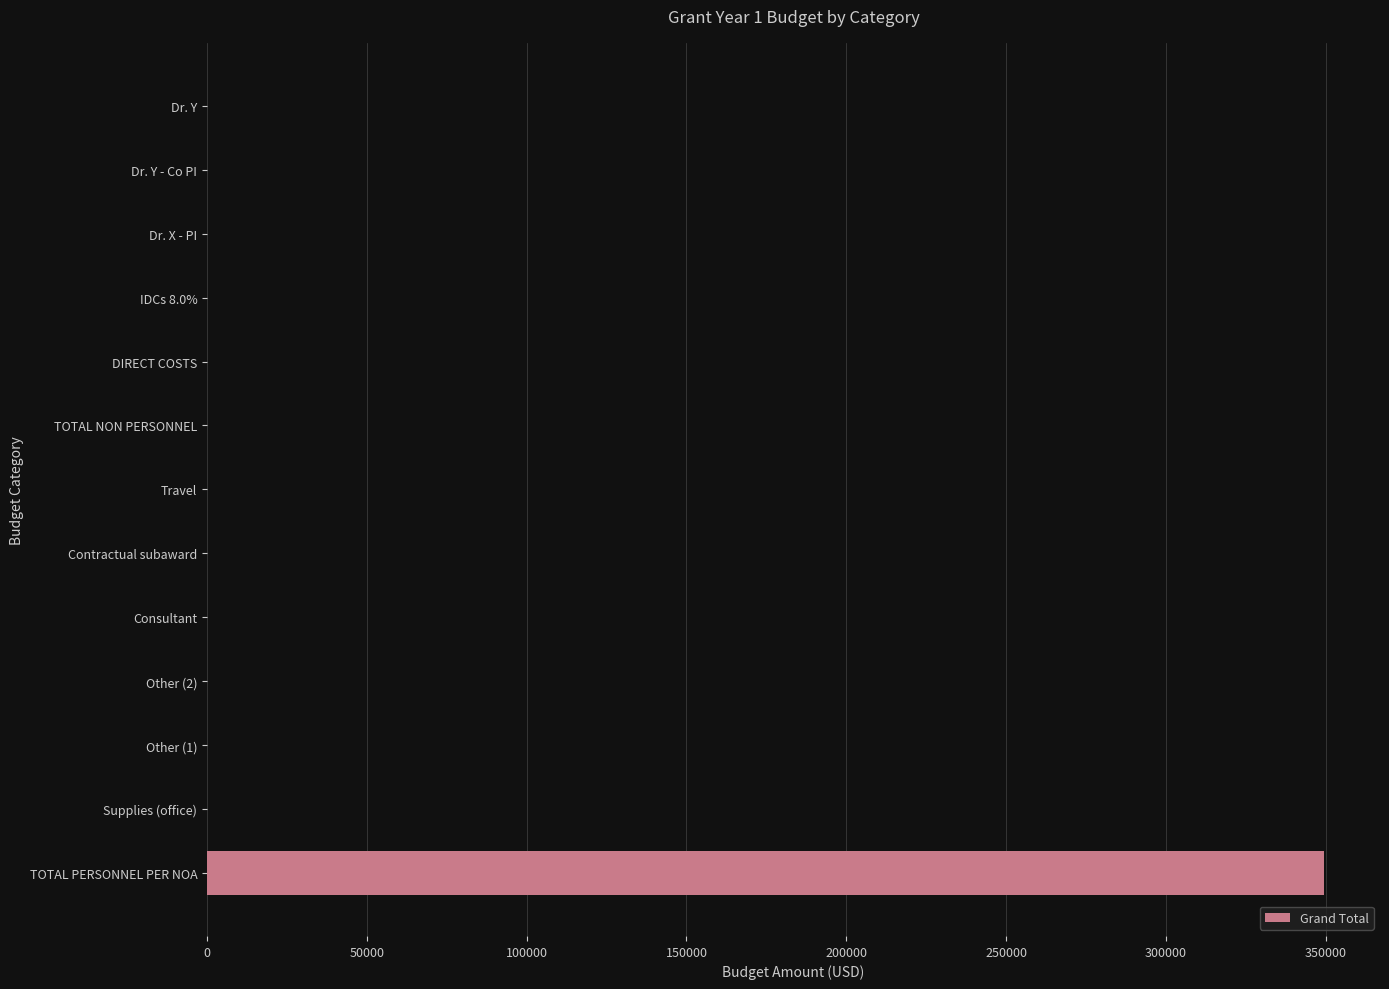

True or false: the data shows -106990 at DIRECT COSTS.

False